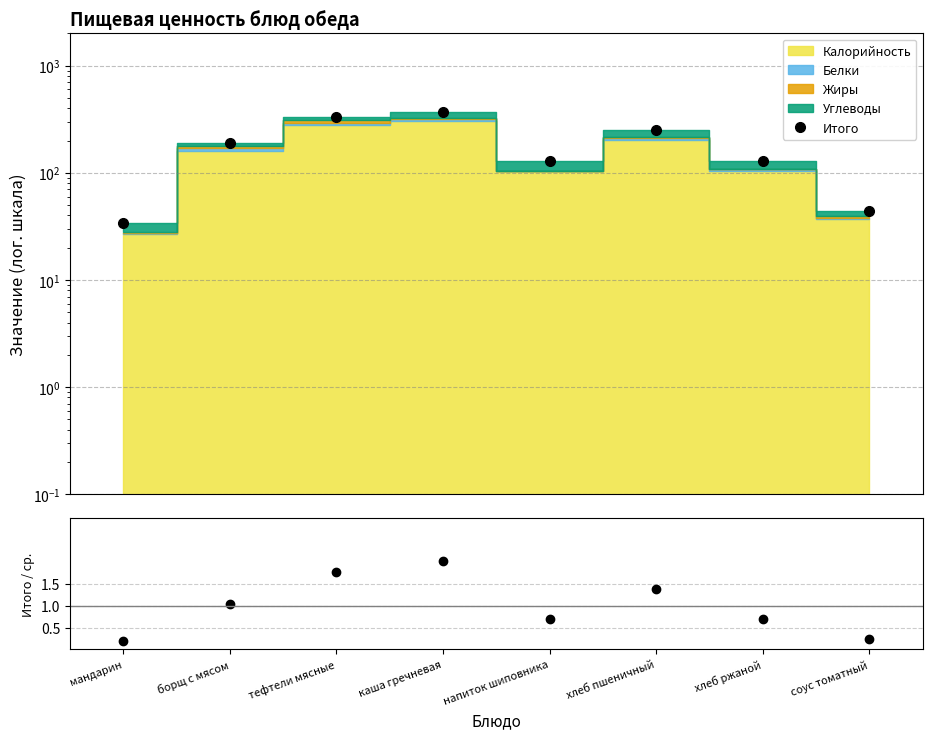

True or false: Итого / ср. and Итого intersect in this chart.

False